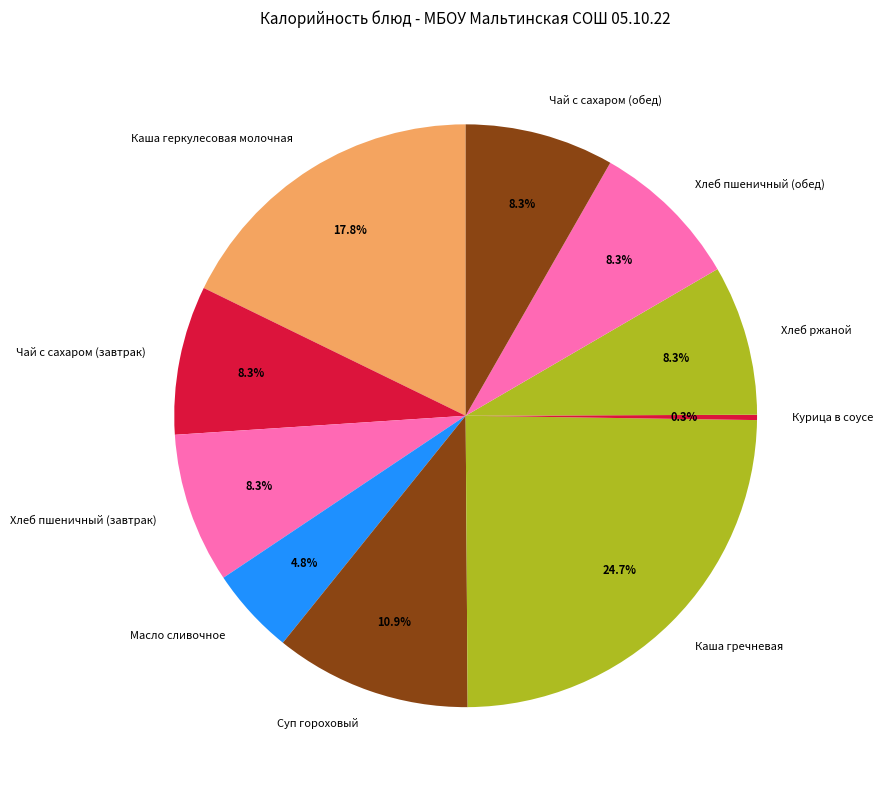

True or false: Масло сливочное accounts for 17% of the total.

False